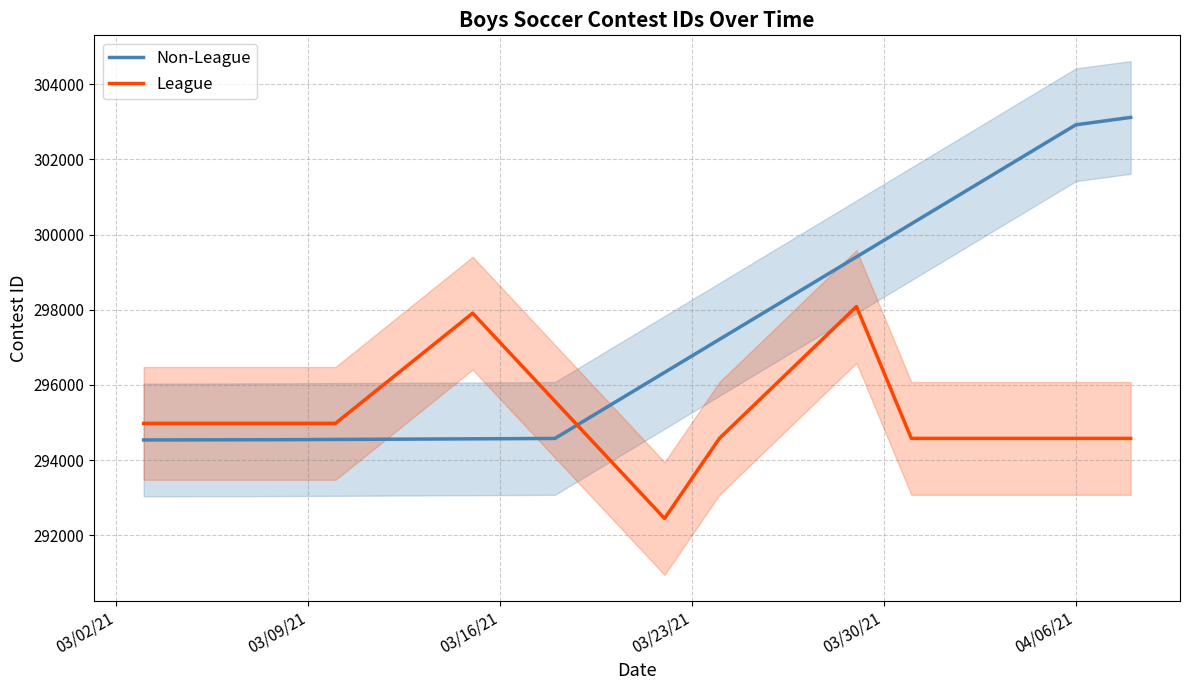

Rank the series by their average value, from lowest to highest.

League, Non-League